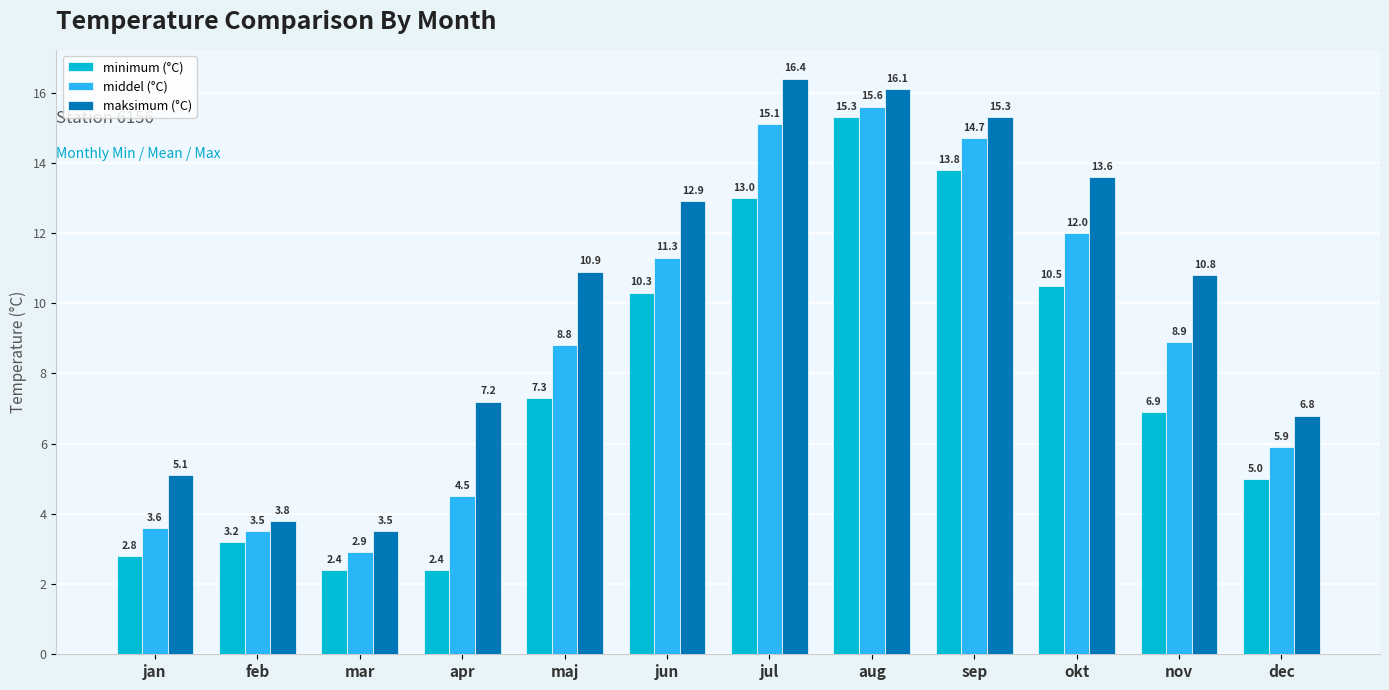

What is the minimum value for middel (°C)?

2.9